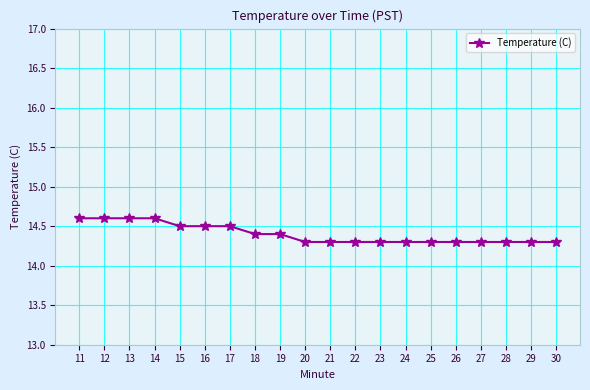

Reading left to right, extract all data points from this chart.

14.6	14.6	14.6	14.6	14.5	14.5	14.5	14.4	14.4	14.3	14.3	14.3	14.3	14.3	14.3	14.3	14.3	14.3	14.3	14.3